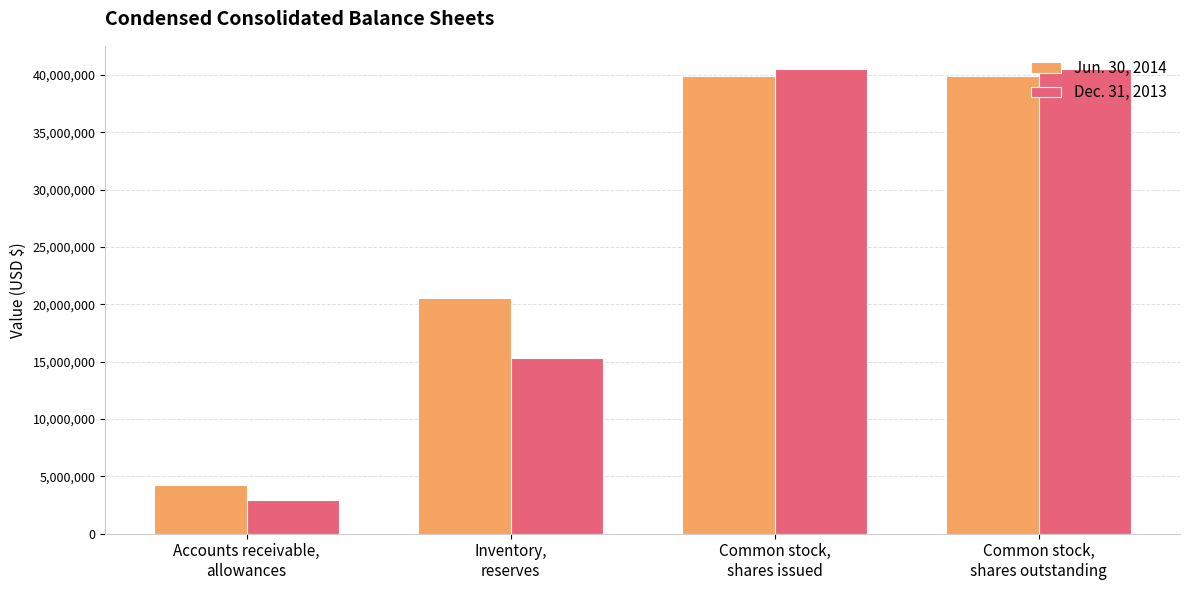

At how many categories does at least one series exceed 34264270?

2